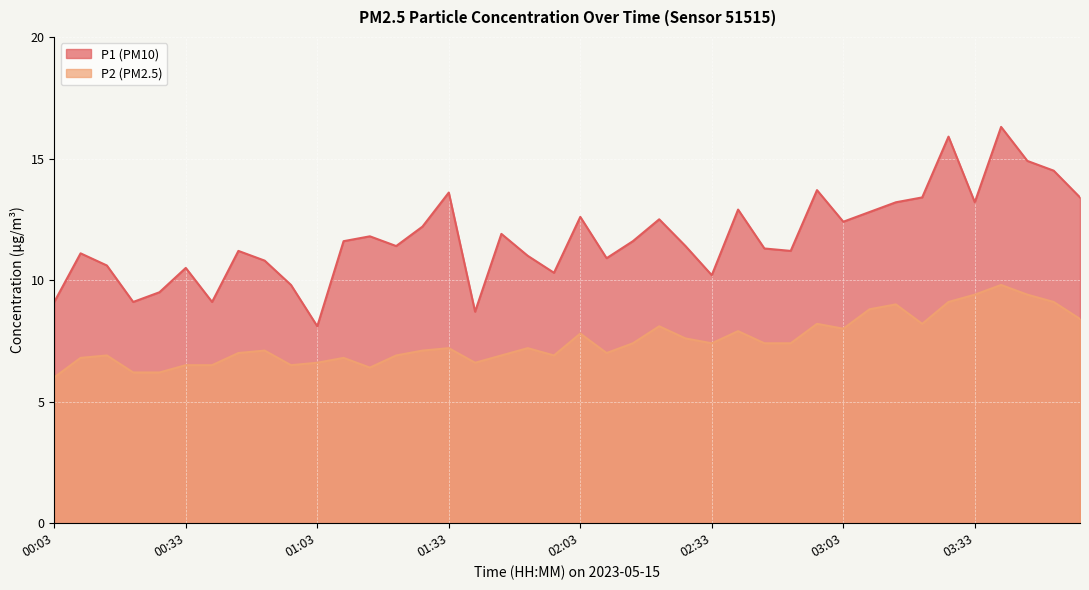

How many lines are shown in the chart?

2